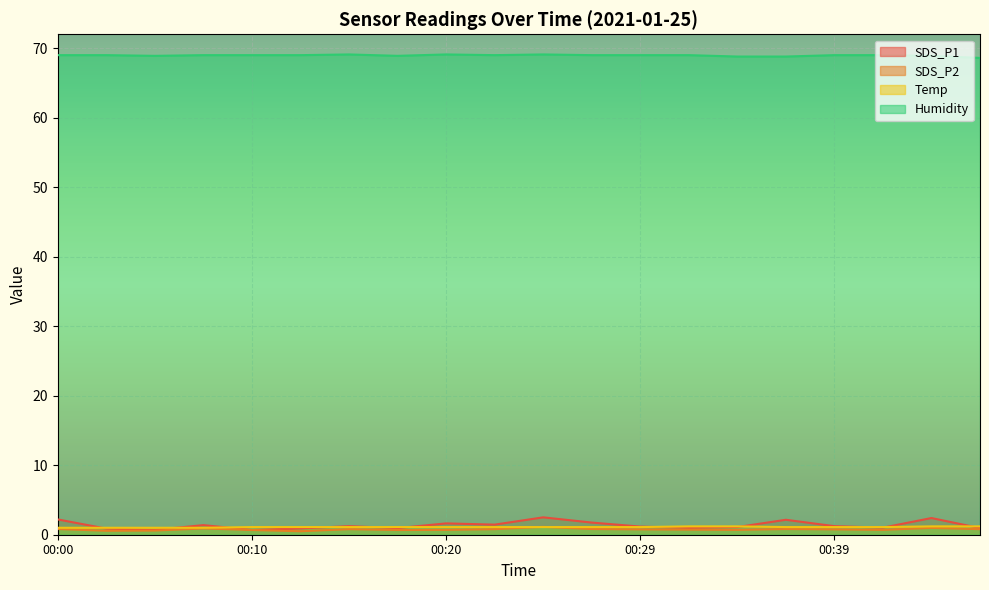

Is the value of SDS_P1 at 00:37 greater than the value of Humidity at 00:24?

No